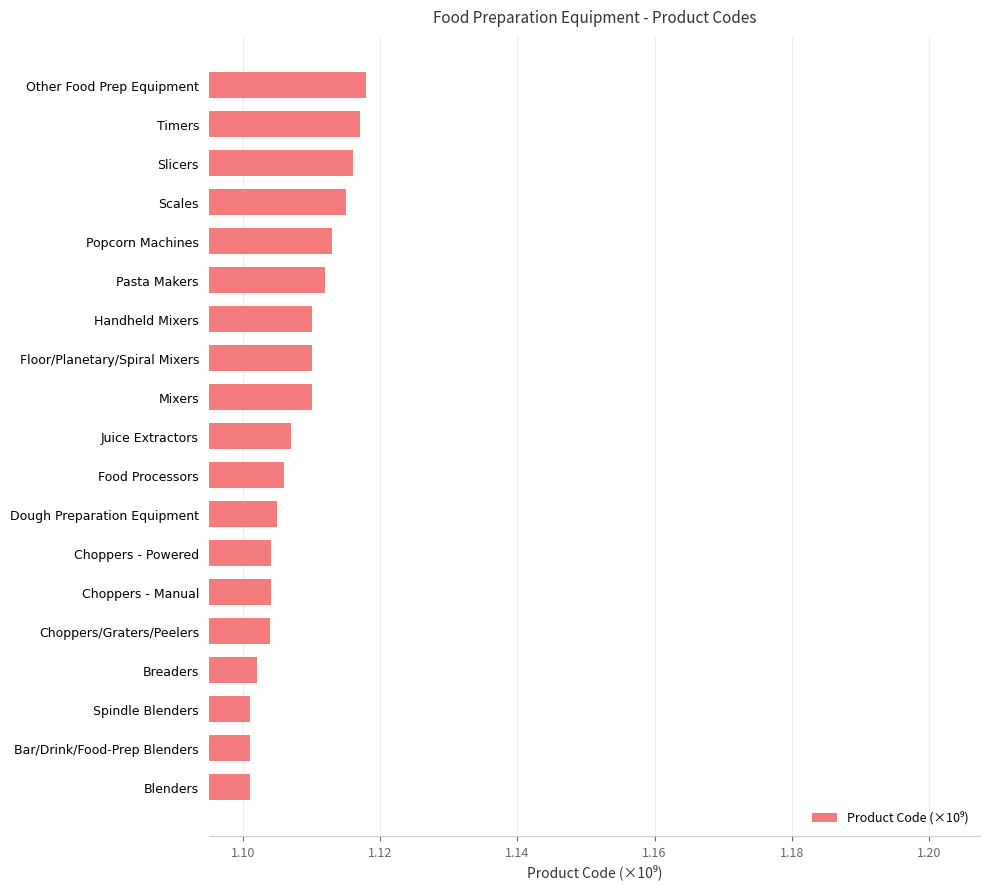

How many bars are there in total?

19